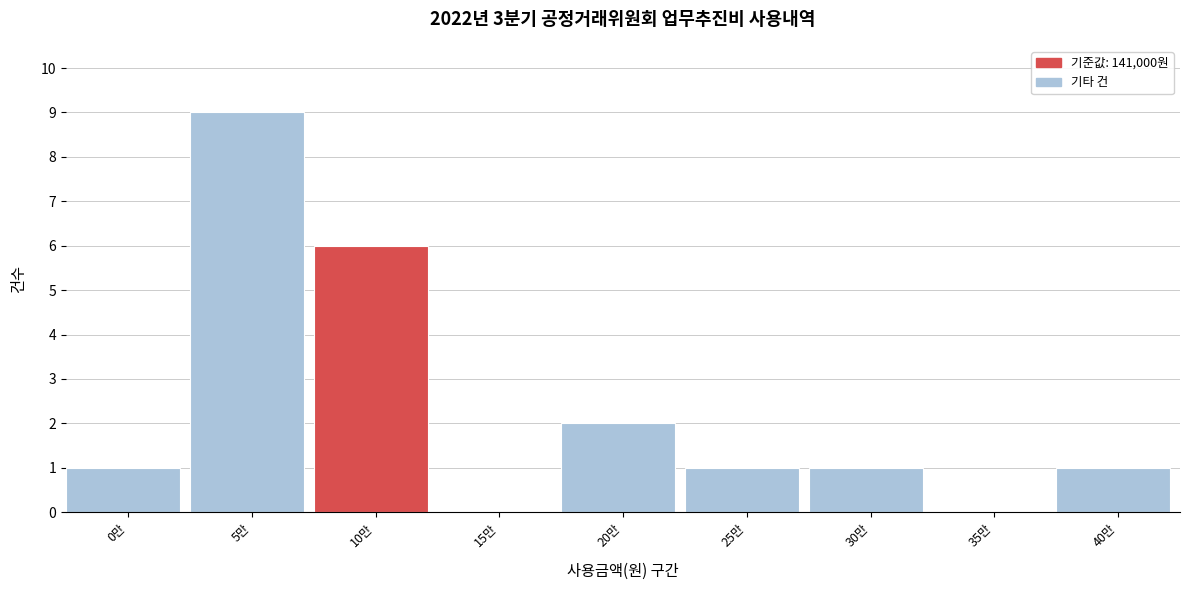

Reading left to right, what are all the values shown in this chart?

0만=1	5만=9	10만=6	15만=0	20만=2	25만=1	30만=1	35만=0	40만=1